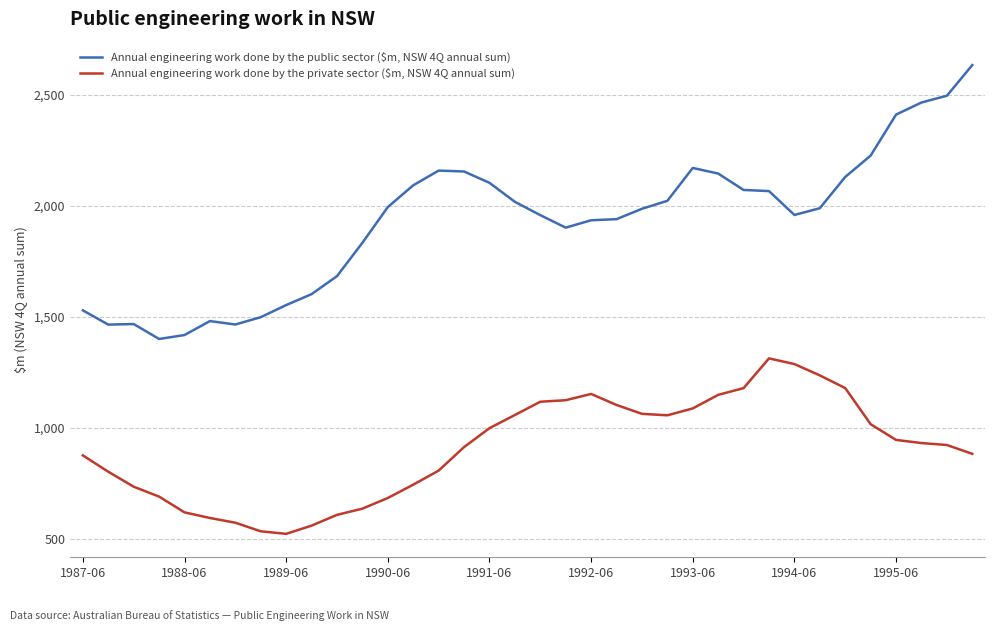

Which series has the widest spread of values?

Annual engineering work done by the public sector ($m, NSW 4Q annual sum)